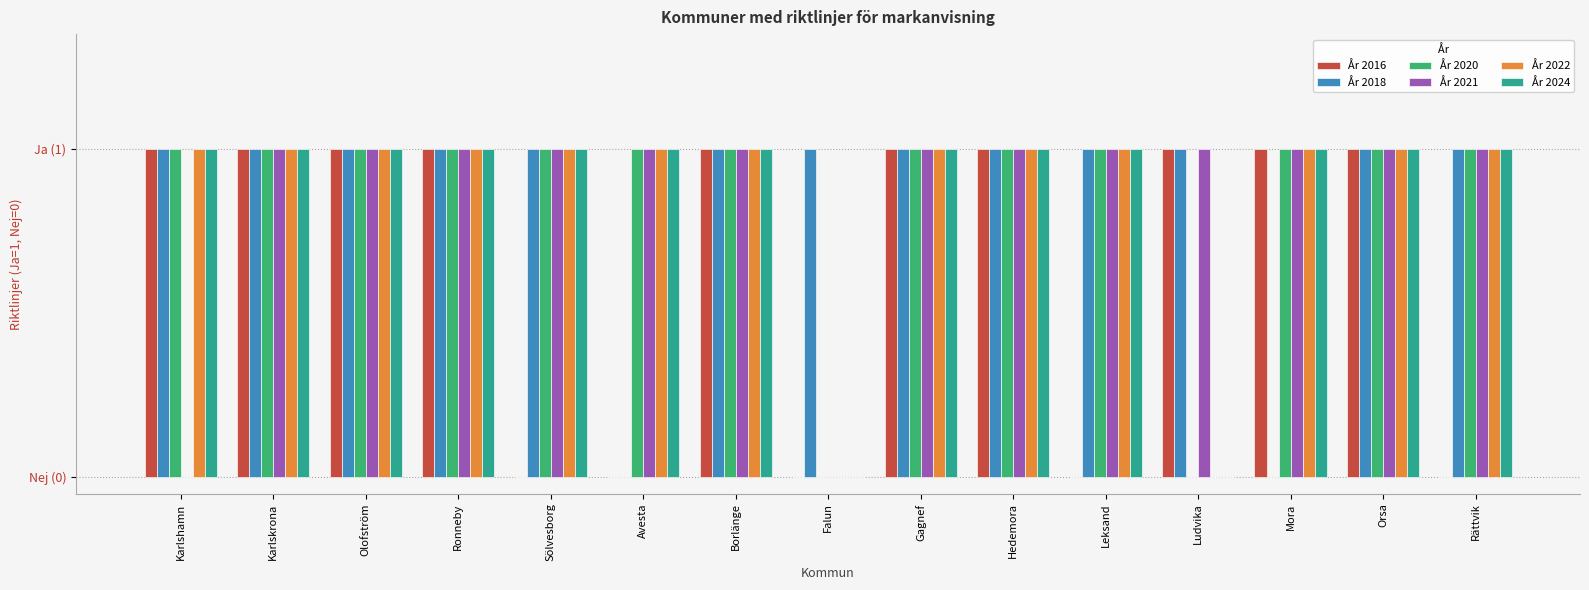

What are all the series names shown in the legend?

År 2016, År 2018, År 2020, År 2021, År 2022, År 2024